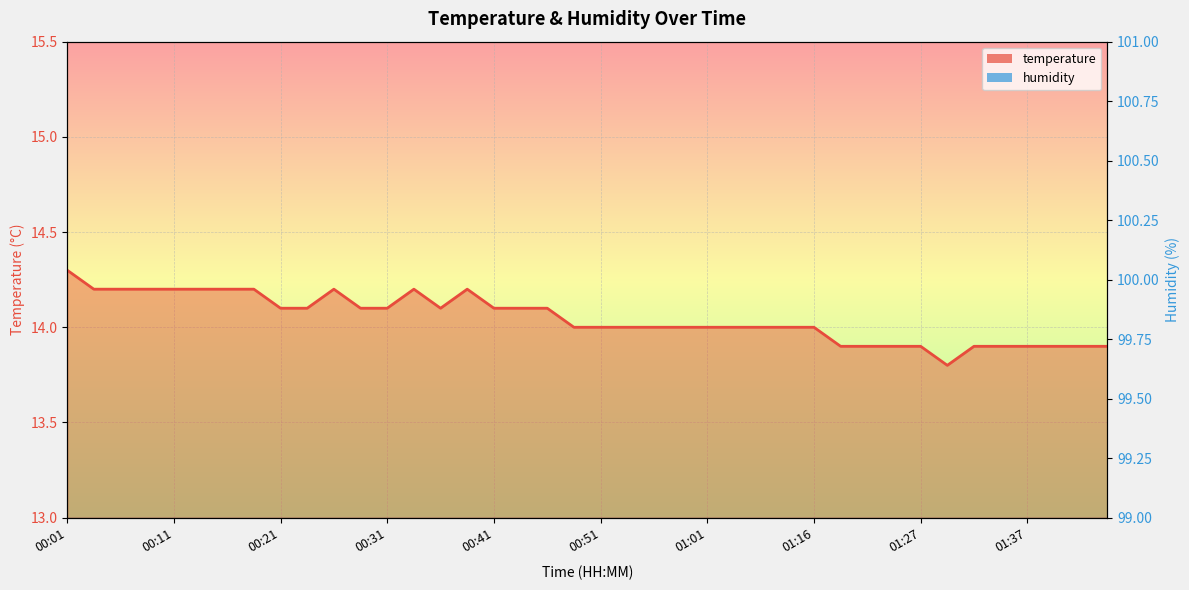

How many lines are shown in the chart?

1